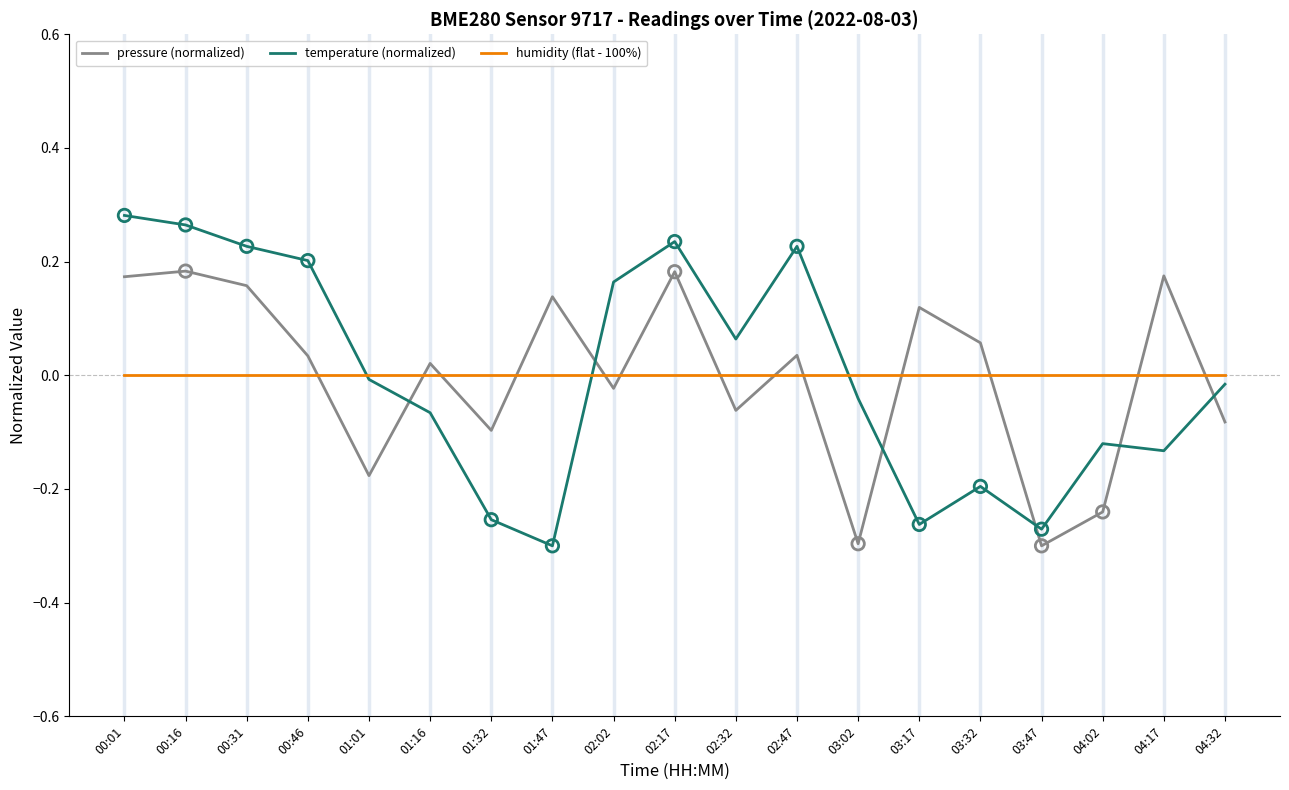

Which series changed the most between 02:32 and 03:32?

temperature (normalized)